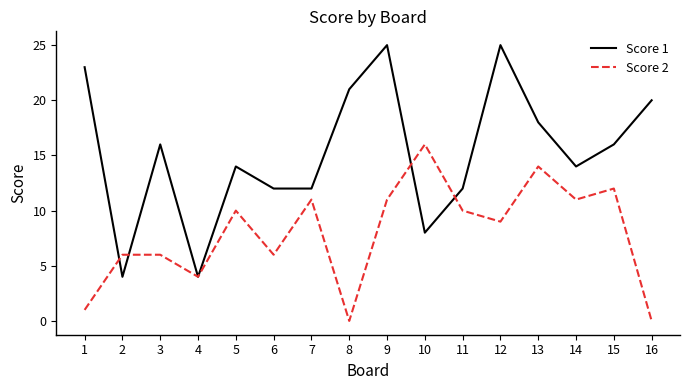

At which category does Score 2 reach its first local valley?

4